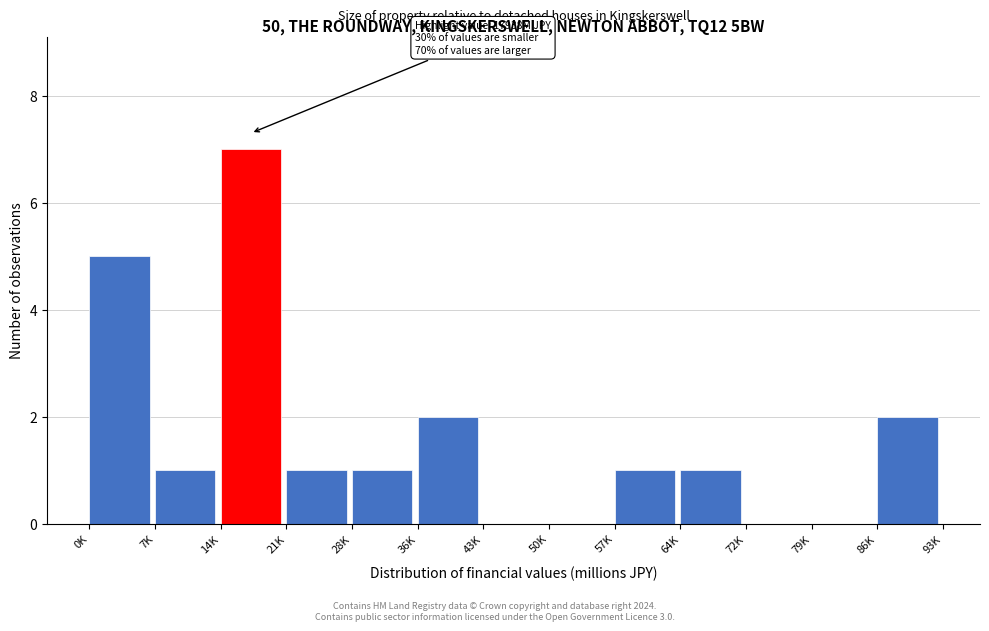

Reading right to left, list all the values displayed in this chart.

86K=2	79K=0	72K=0	64K=1	57K=1	50K=0	43K=0	36K=2	28K=1	21K=1	14K=7	7K=1	0K=5